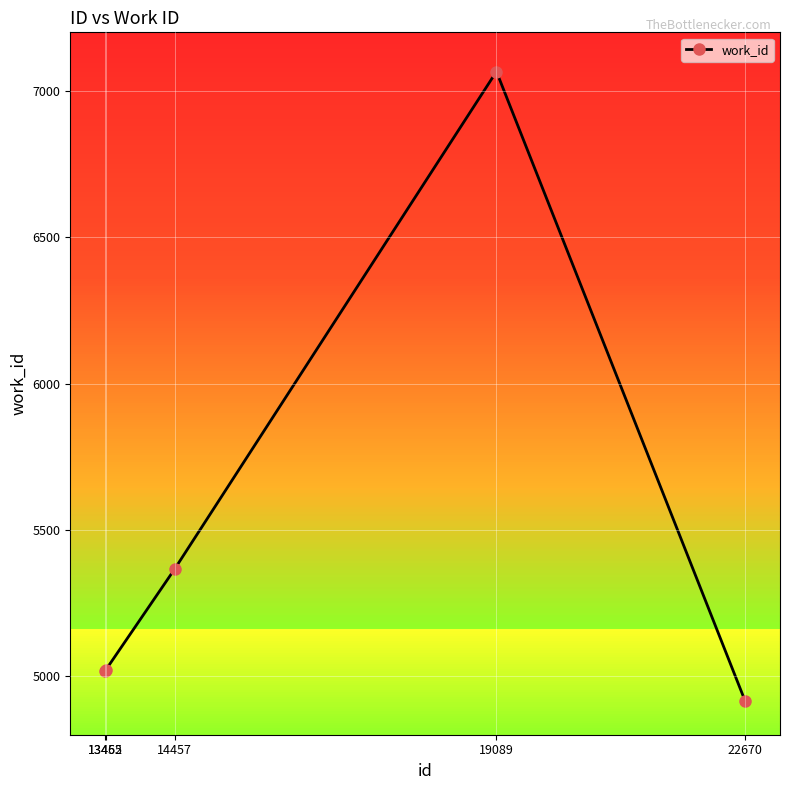

The value at 19089 is 4477. True or false?

False